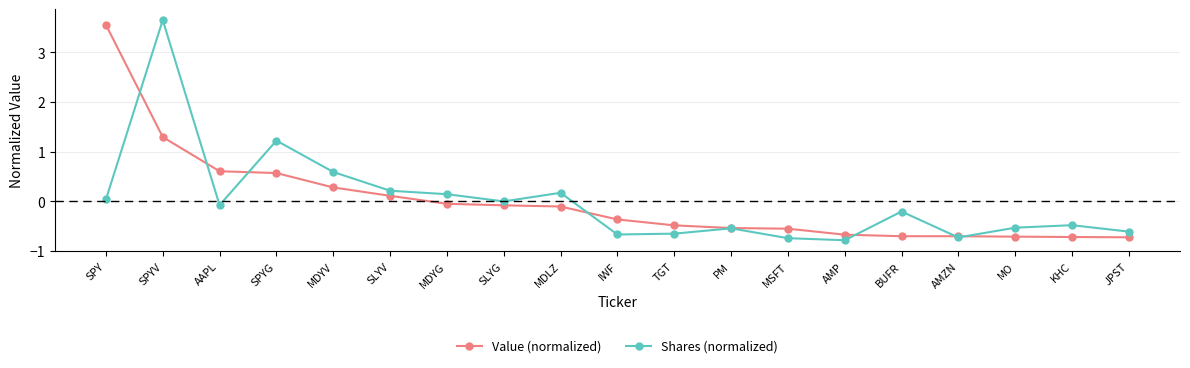

The value of Value (normalized) at TGT is -0.5. True or false?

True